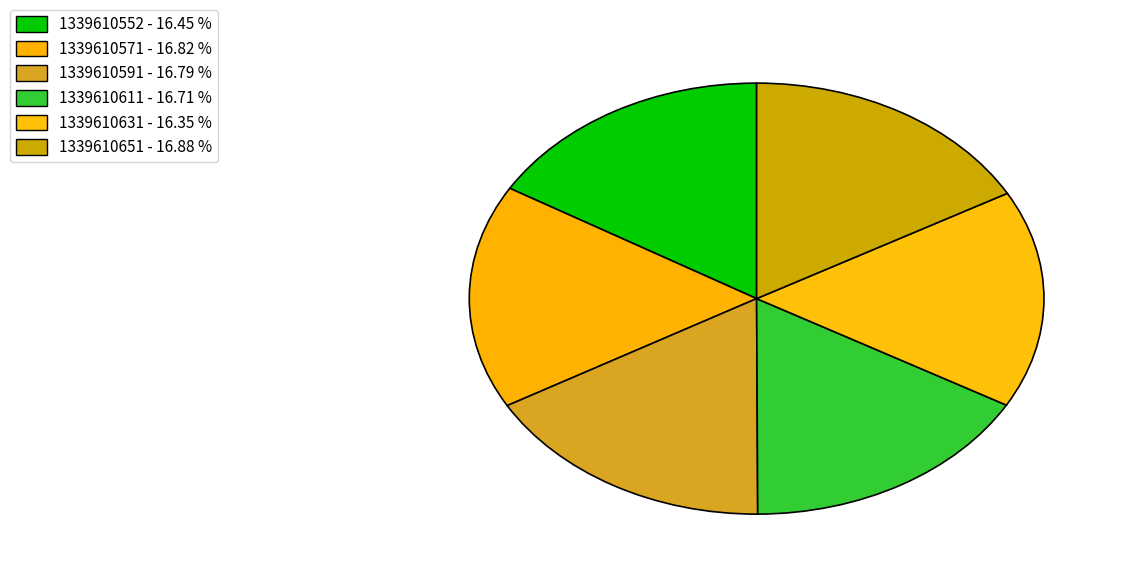

Is there any slice that represents more than half of the pie?

No